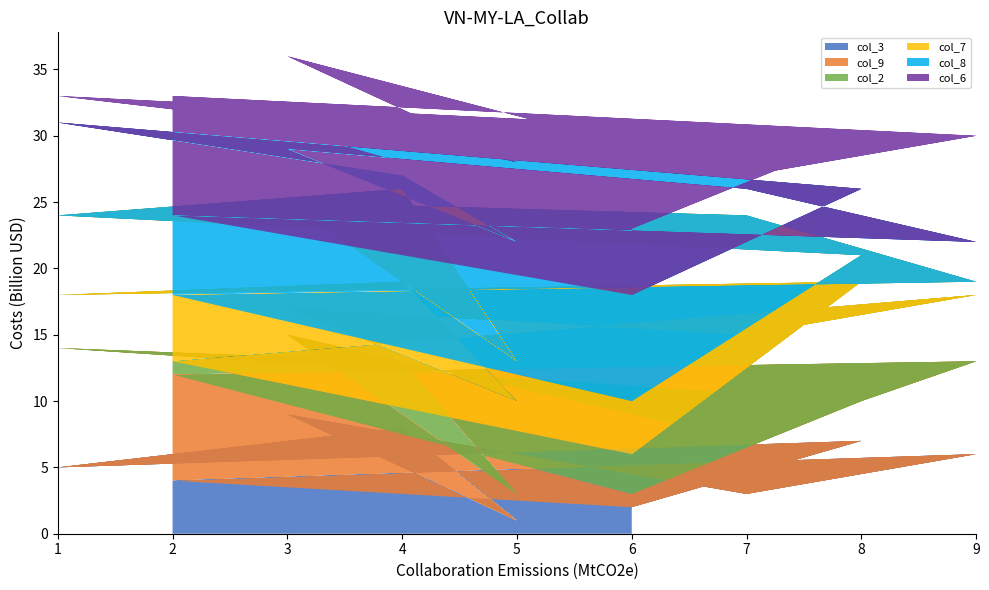

Reading left to right, what are all the values shown in this chart?

col_3: 6=2	8=7	1=5	4=8	5=1	3=9	7=3	9=6	2=4	6=2	8=7	1=5	4=8	5=1	3=9	7=3	9=6	2=4
col_9: 6=1	8=3	1=9	4=5	5=2	3=6	7=4	9=7	2=8	6=1	8=3	1=9	4=5	5=2	3=6	7=4	9=7	2=8
col_2: 6=3	8=9	1=4	4=6	5=7	3=2	7=8	9=5	2=1	6=3	8=9	1=4	4=6	5=7	3=2	7=8	9=5	2=1
col_7: 6=4	8=2	1=6	4=7	5=3	3=8	7=9	9=1	2=5	6=4	8=2	1=6	4=7	5=3	3=8	7=9	9=1	2=5
col_8: 6=8	8=5	1=7	4=1	5=9	3=4	7=2	9=3	2=6	6=8	8=5	1=7	4=1	5=9	3=4	7=2	9=3	2=6
col_6: 6=5	8=4	1=2	4=3	5=6	3=7	7=1	9=8	2=9	6=5	8=4	1=2	4=3	5=6	3=7	7=1	9=8	2=9